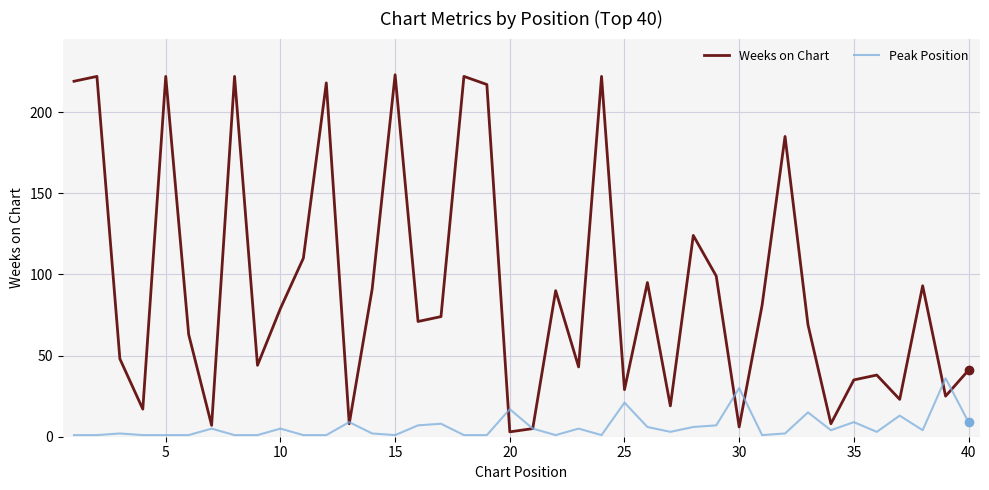

Does the chart have visible grid lines?

Yes